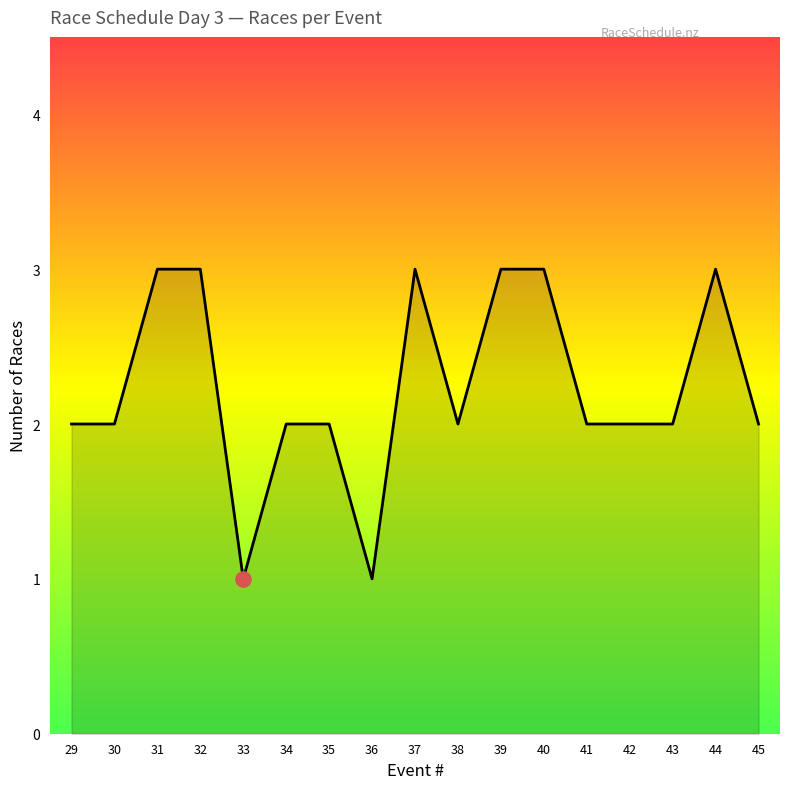

Between 31 and 33, which is larger?

31